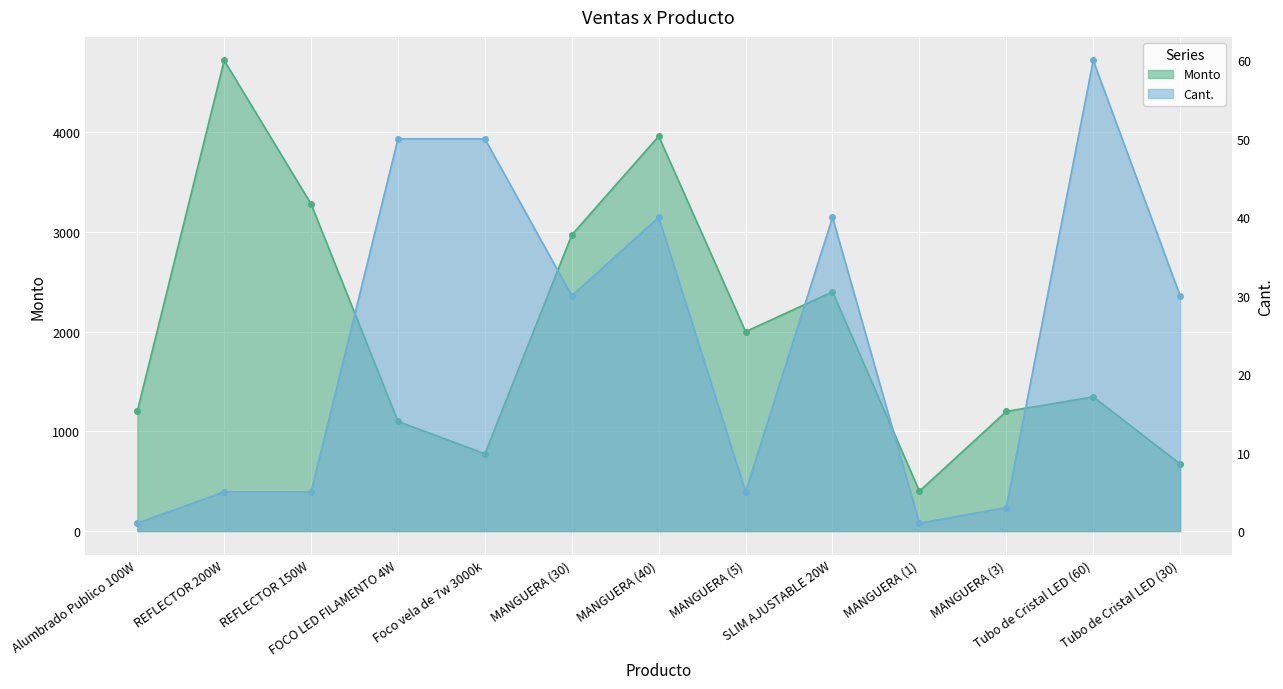

How many distinct data groups are displayed?

2